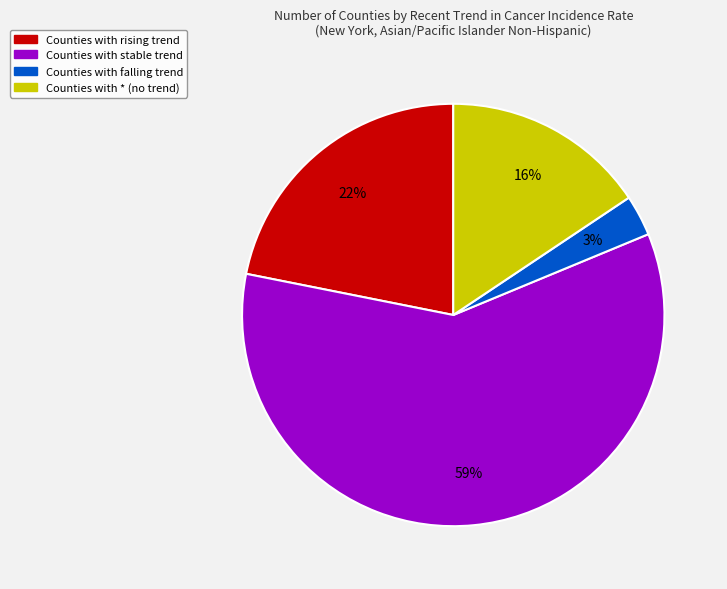

To the nearest percent, what is the difference between the largest and smallest slice percentages?

56%